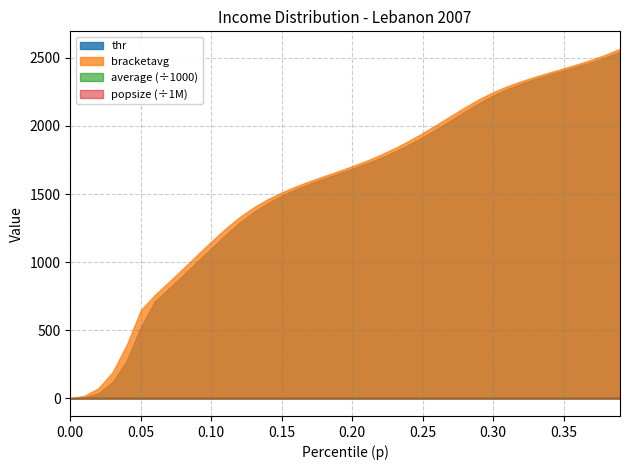

Which series has the largest range (max minus min)?

bracketavg